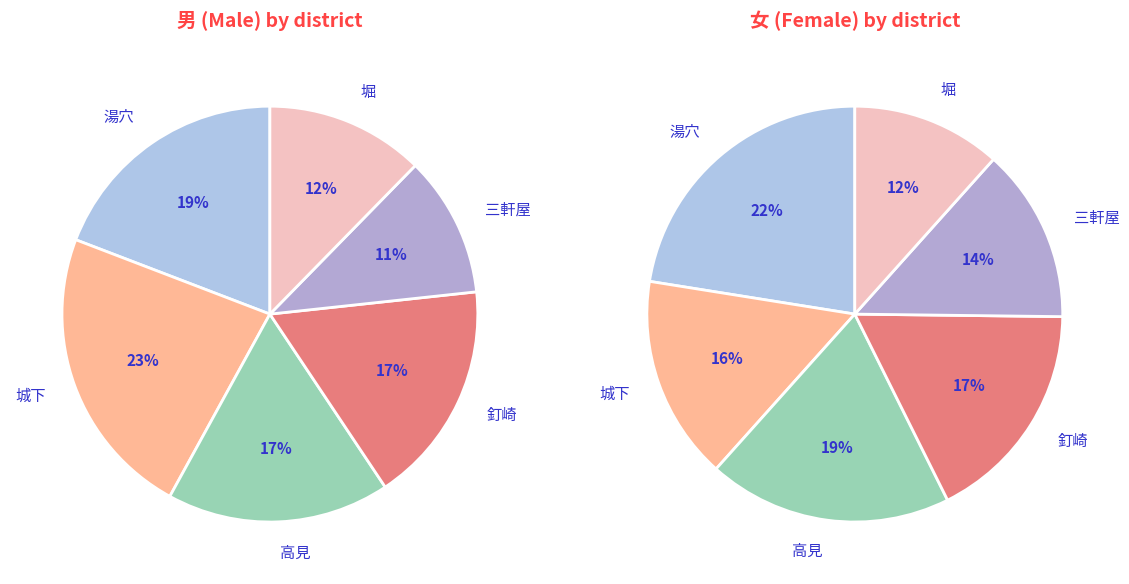

Is there any slice that represents more than half of the pie?

No